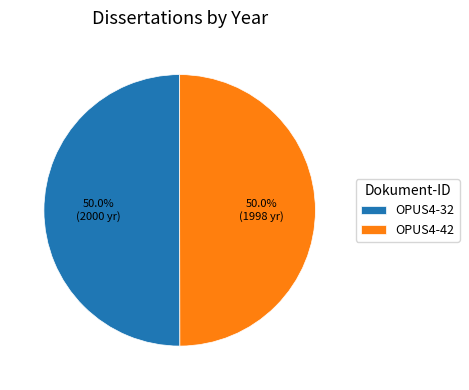

What percentage is NOT represented by OPUS4-32?

50.0%